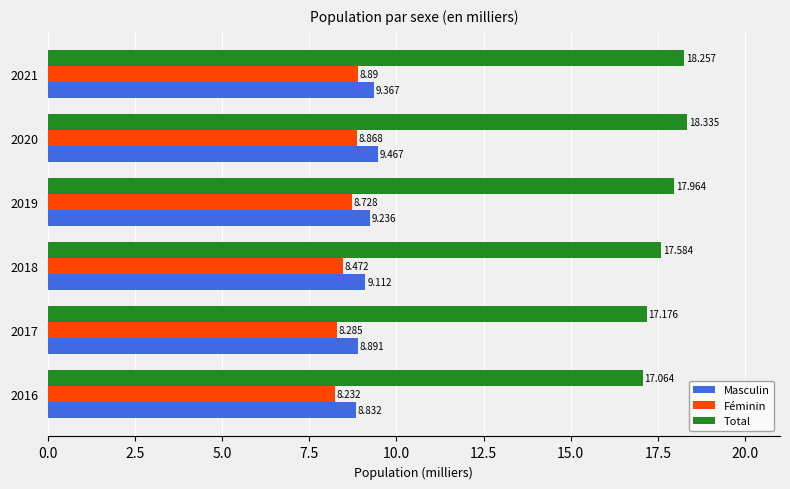

Which series has the largest range (max minus min)?

Total